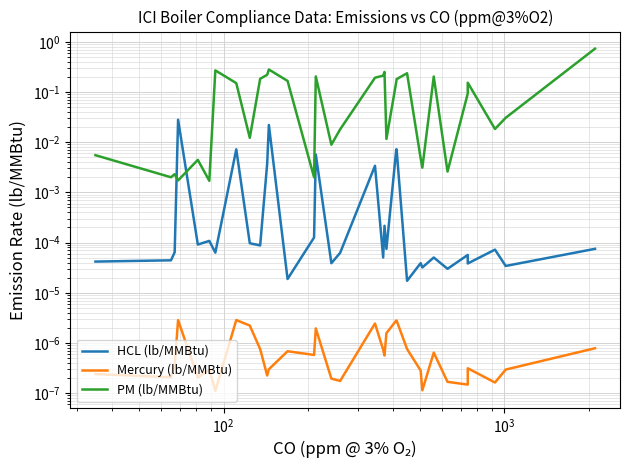

How many series are shown in this chart?

3